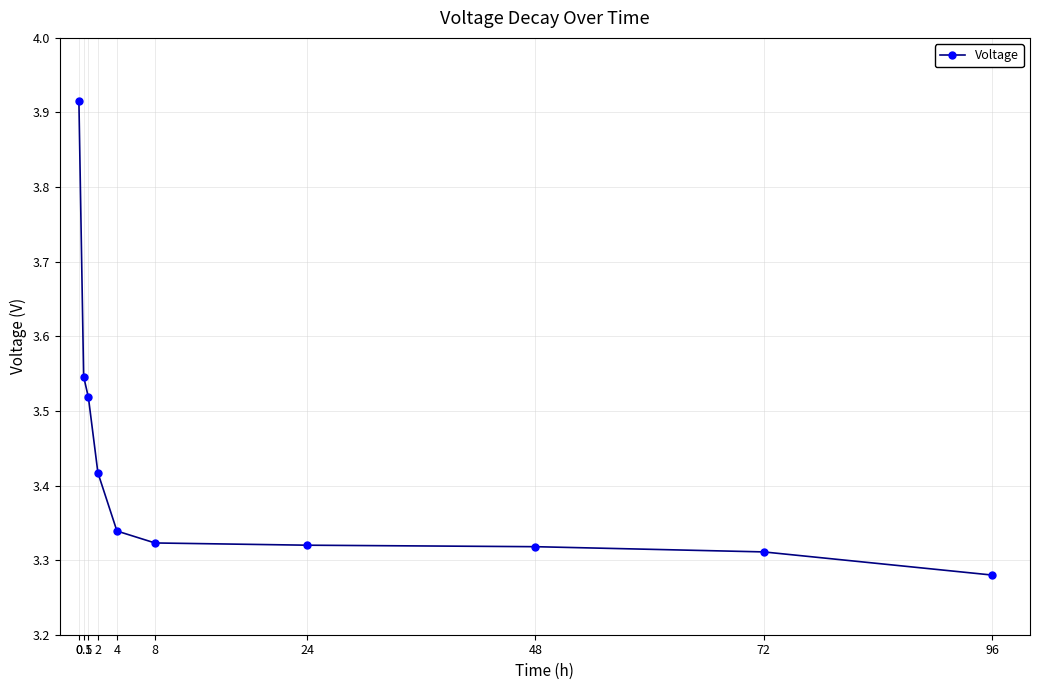

What is the change in value from 0 to 96?

-0.6